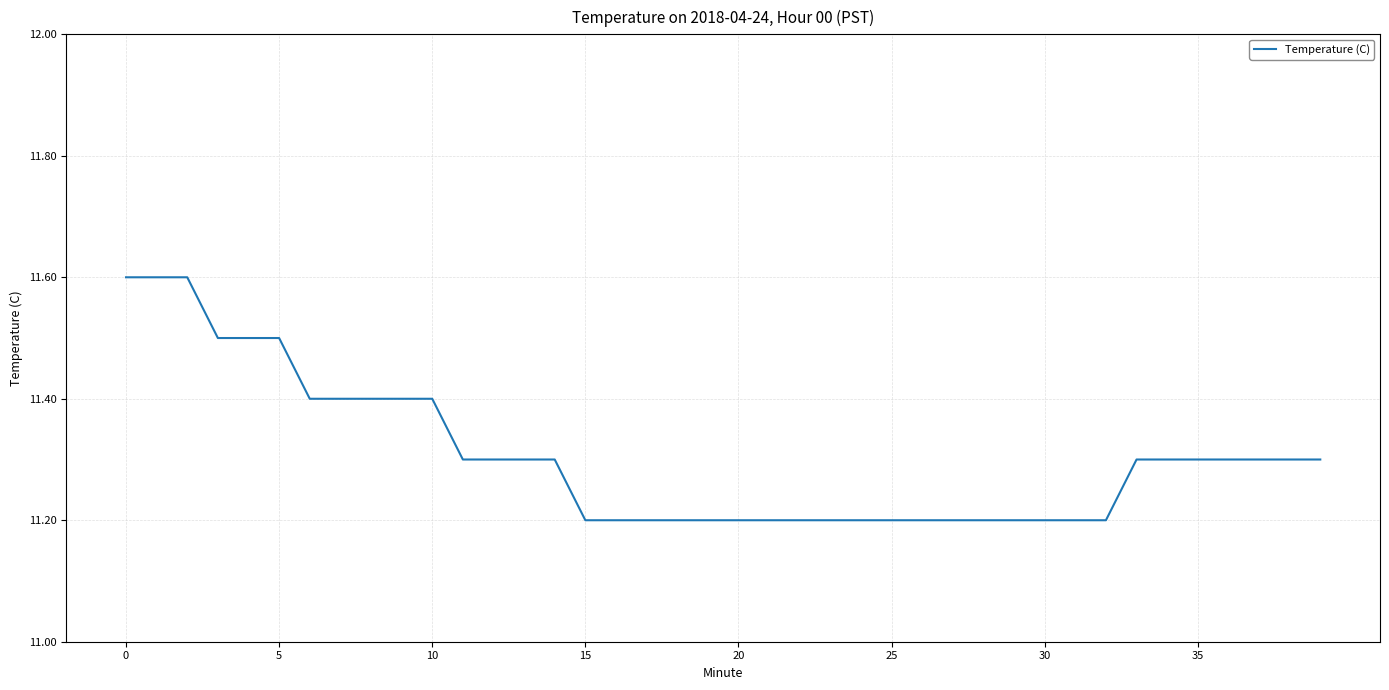

Does the chart have visible grid lines?

Yes